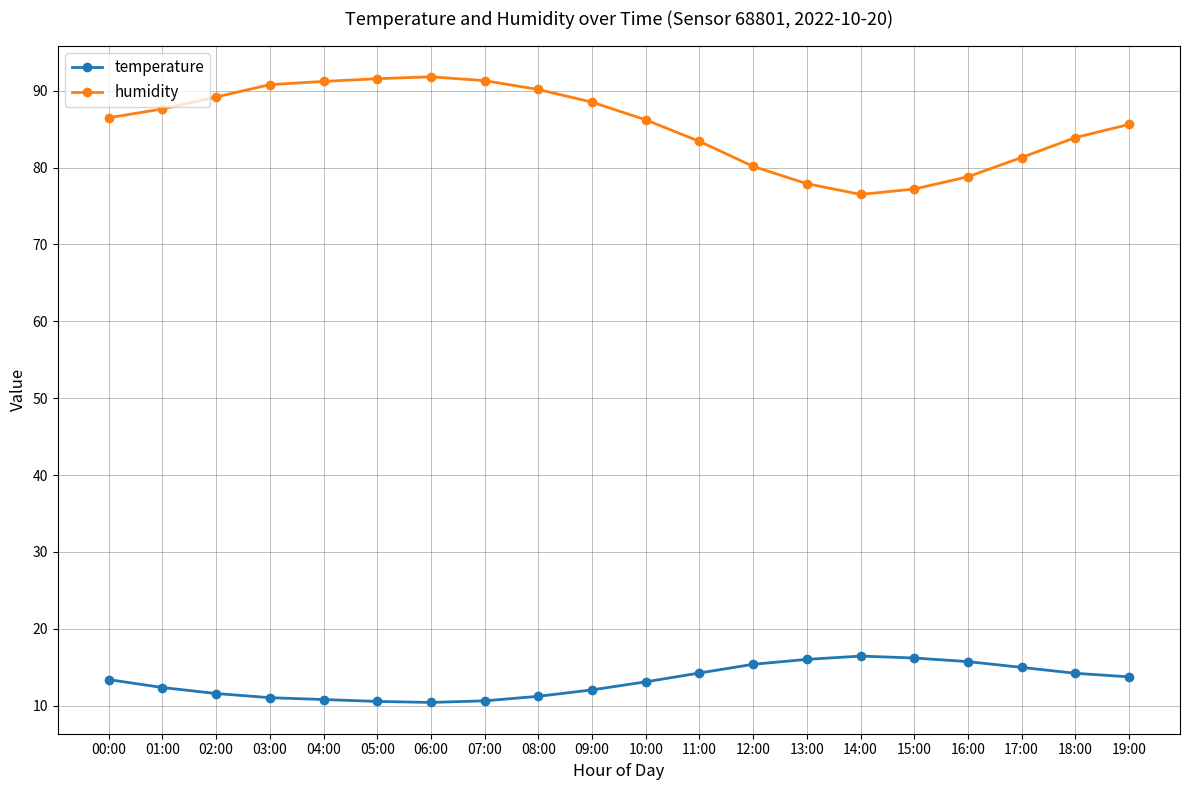

Is the value of humidity at 07:00 greater than the value of temperature at 02:00?

Yes